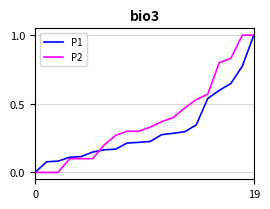

Which series has the largest total across all categories?

P2